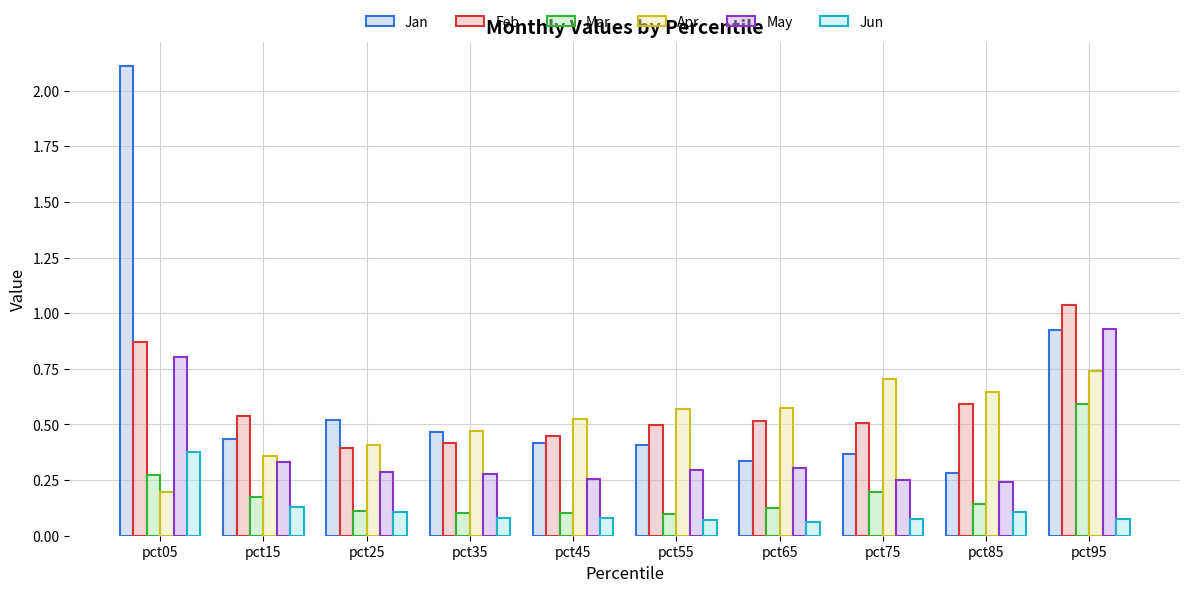

What is the total value across all series at pct25?

1.8